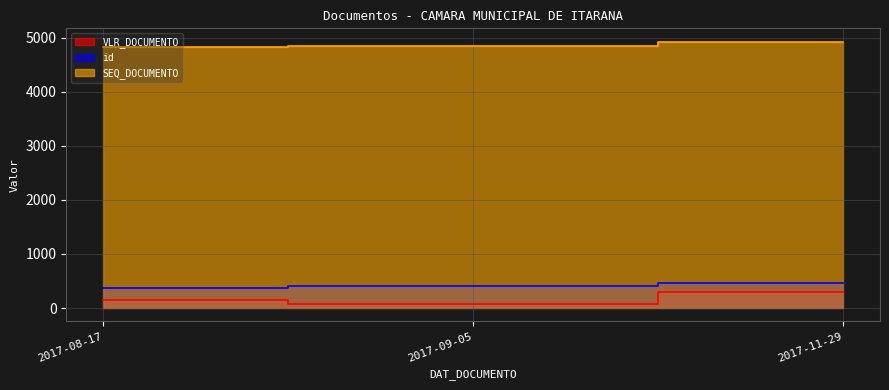

Reading left to right, what are all the values shown in this chart?

VLR_DOCUMENTO: 2017-11-29=300	2017-09-05=75	2017-08-17=150
id: 2017-11-29=470	2017-09-05=401	2017-08-17=365
SEQ_DOCUMENTO: 2017-11-29=4930	2017-09-05=4858	2017-08-17=4822